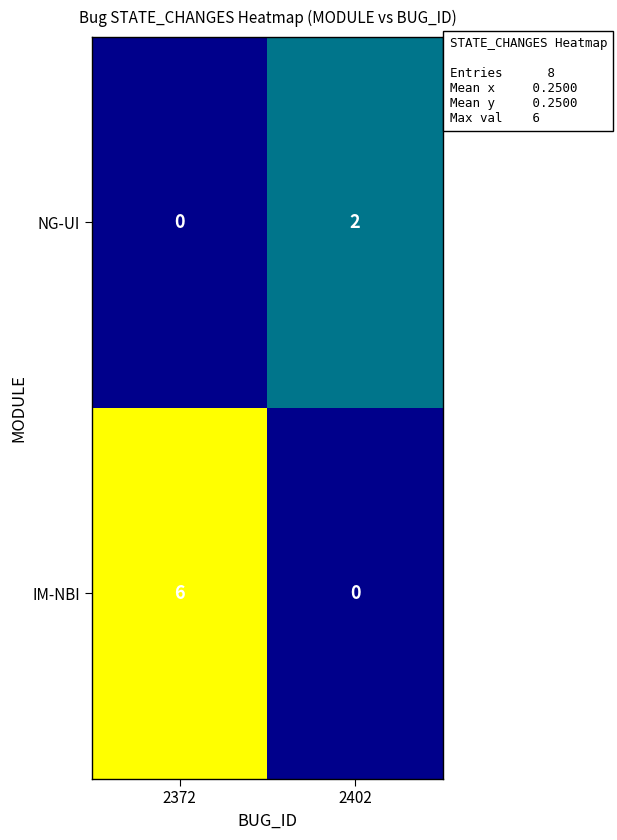

Which series has the widest spread of values?

IM-NBI